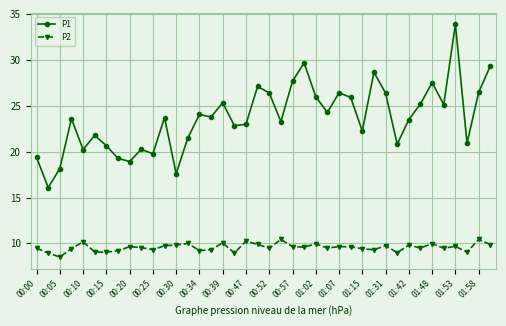

Which series has the largest range (max minus min)?

P1